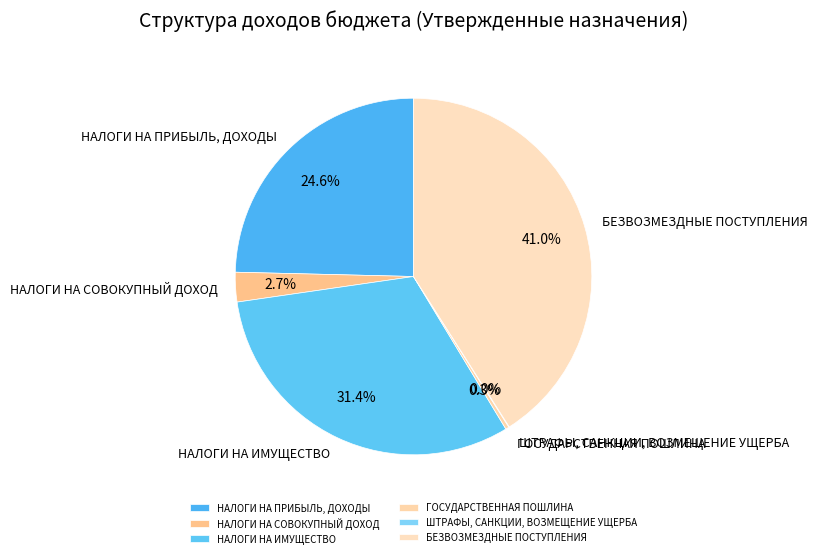

Do НАЛОГИ НА ПРИБЫЛЬ, ДОХОДЫ and ГОСУДАРСТВЕННАЯ ПОШЛИНА together represent more than half of the pie?

No